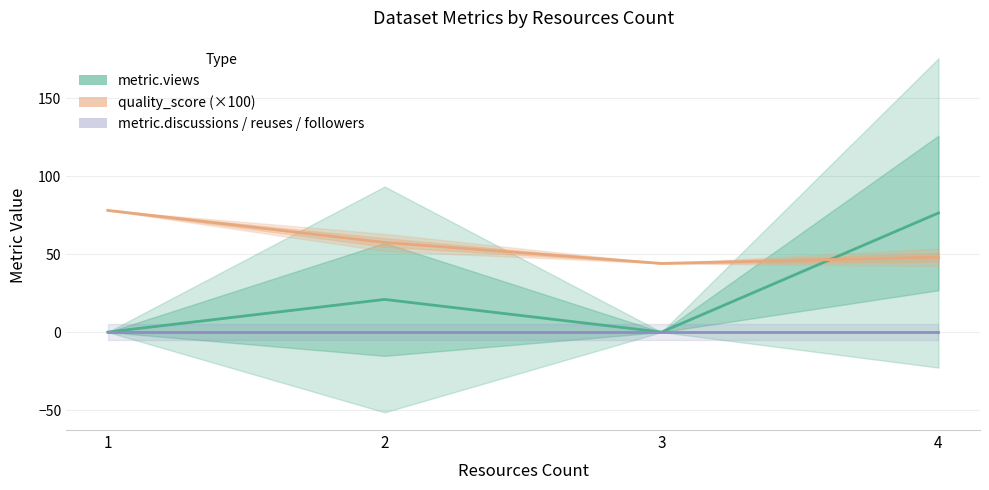

Between 2 and 3, which is larger?

2